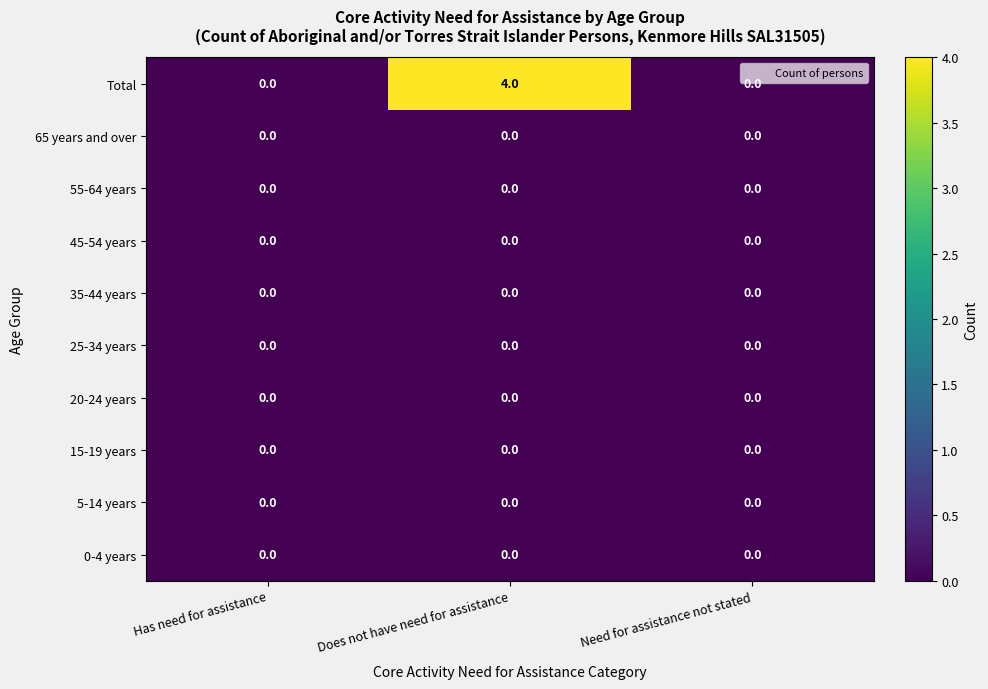

What is the spread (max minus min) of values at Does not have need for assistance?

4